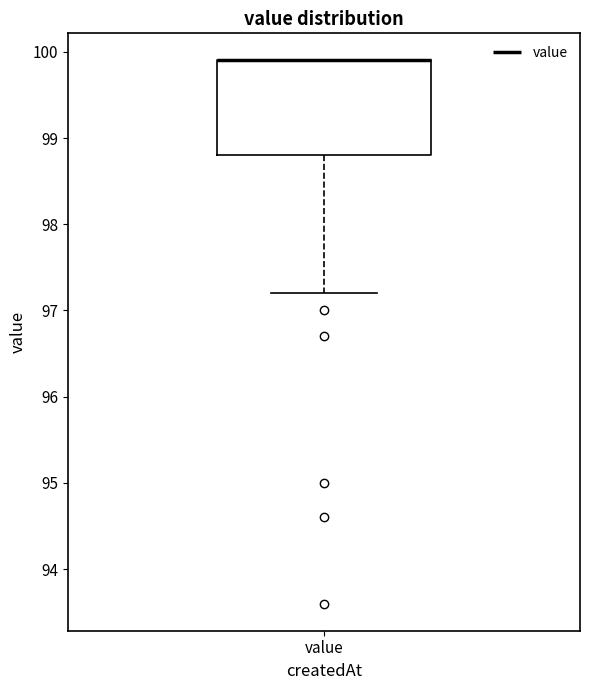

Read this box plot against the y-axis: the position of the median line, the range covered by the box, and the ends of both whiskers. The values are not printed on the chart, so give them approximately, as read against the axis.

median 99.9 (drawn on the box's upper edge), box 98.8 to 99.9, whiskers 97.2 to 99.9